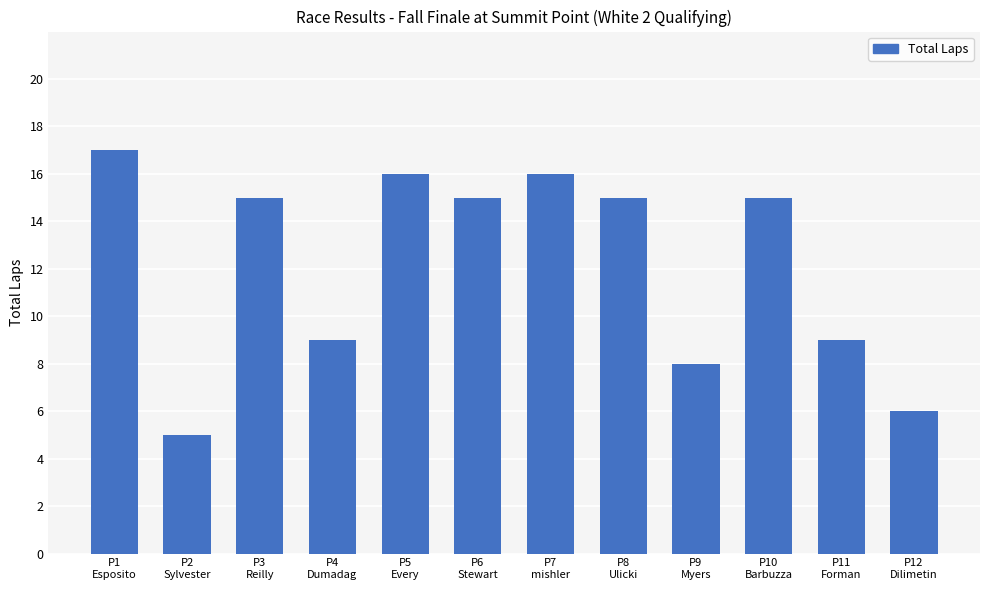

What value does the data have at P7
mishler?

16